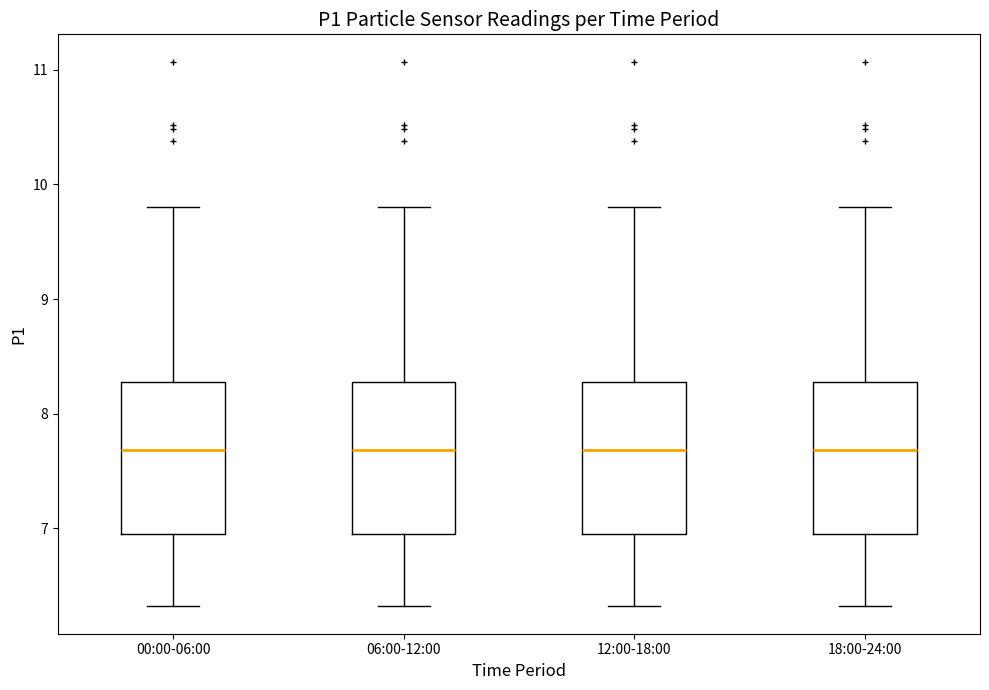

Reading left to right, read every box against the y-axis: the position of its median line, the range the box covers, and the ends of its whiskers. The values are not printed on the chart, so give them approximately, as read against the axis.

00:00-06:00: median 7.7, box 7.0 to 8.3, whiskers 6.3 to 9.8
06:00-12:00: median 7.7, box 7.0 to 8.3, whiskers 6.3 to 9.8
12:00-18:00: median 7.7, box 7.0 to 8.3, whiskers 6.3 to 9.8
18:00-24:00: median 7.7, box 7.0 to 8.3, whiskers 6.3 to 9.8